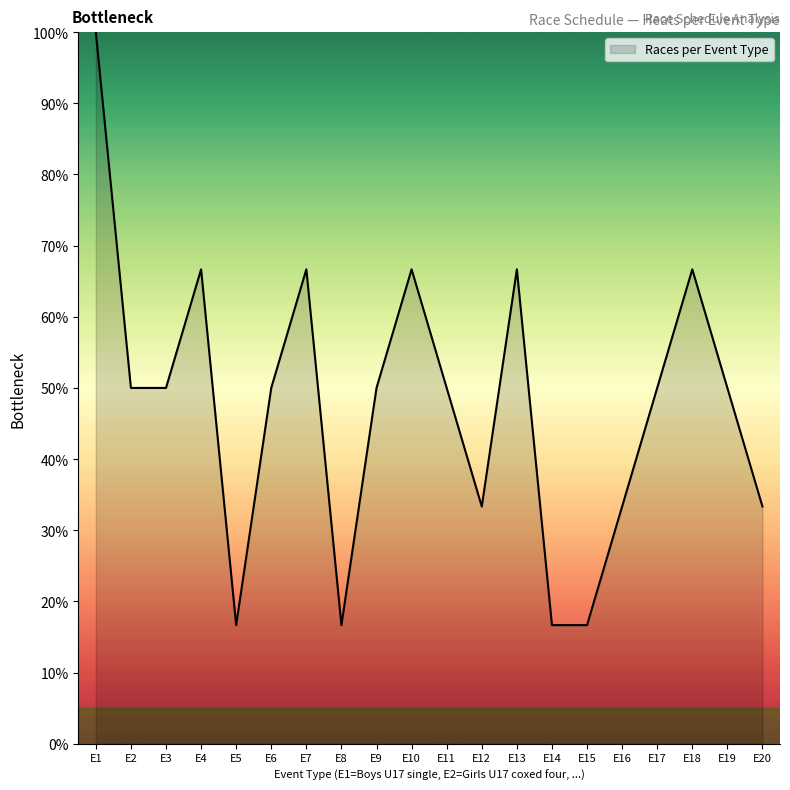

Between E17 and E15, which is larger?

E17